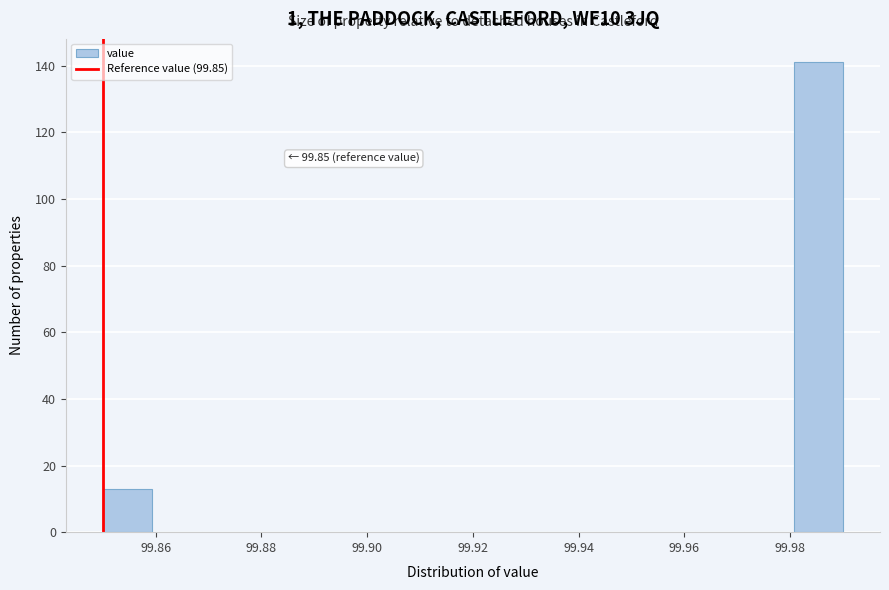

Which range on the x-axis has the tallest bar?

99.980 to 99.990